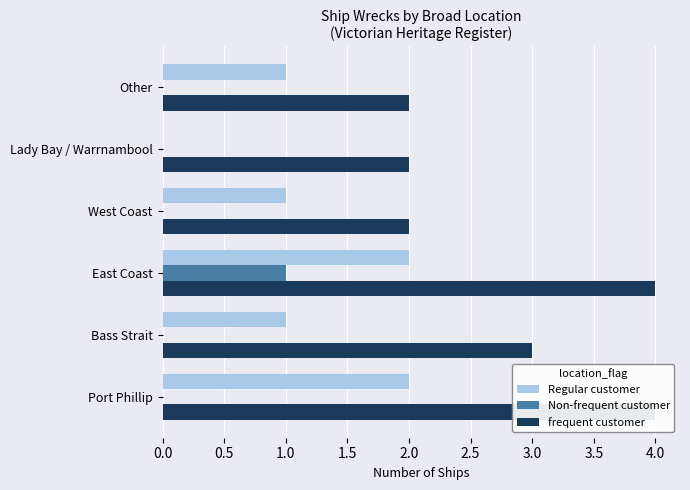

Reading left to right, what are all the values shown in this chart?

Regular customer: 0.0=2	0.5=1	1.0=2	1.5=1	2.0=0	2.5=1
Non-frequent customer: 0.0=0	0.5=0	1.0=1	1.5=0	2.0=0	2.5=0
frequent customer: 0.0=4	0.5=3	1.0=4	1.5=2	2.0=2	2.5=2